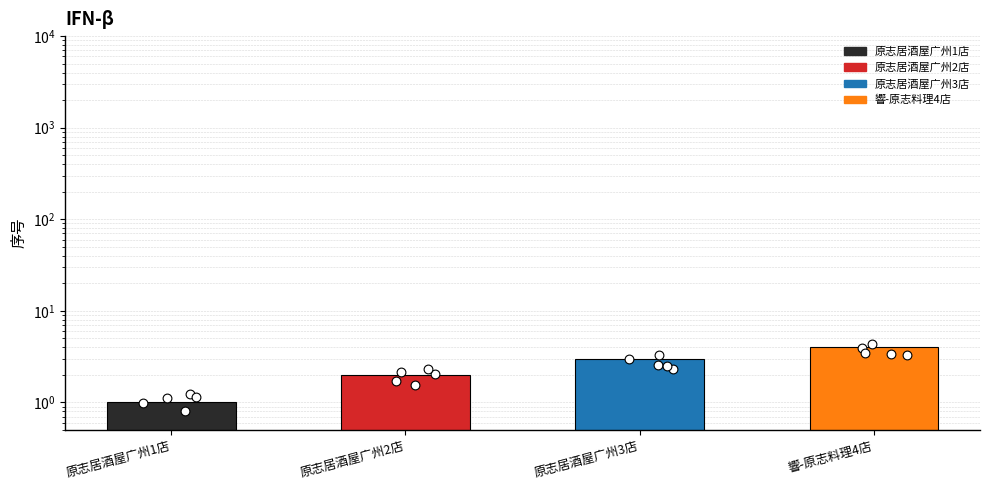

Between 響-原志料理4店 and 原志居酒屋广州3店, which is larger?

響-原志料理4店